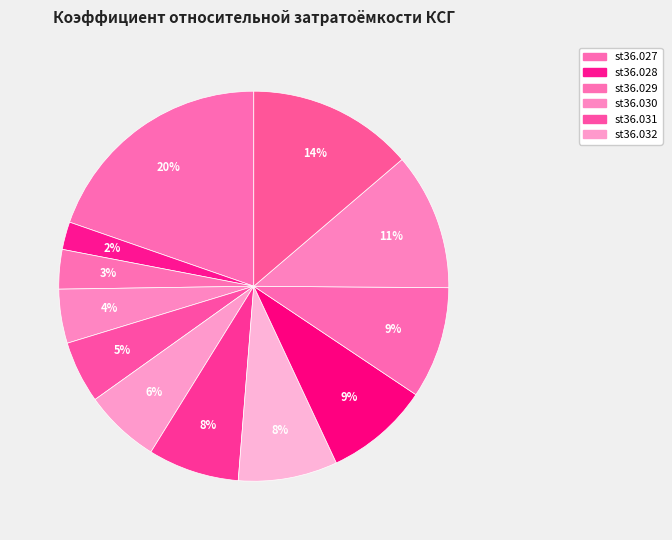

Is there any slice that represents more than half of the pie?

No